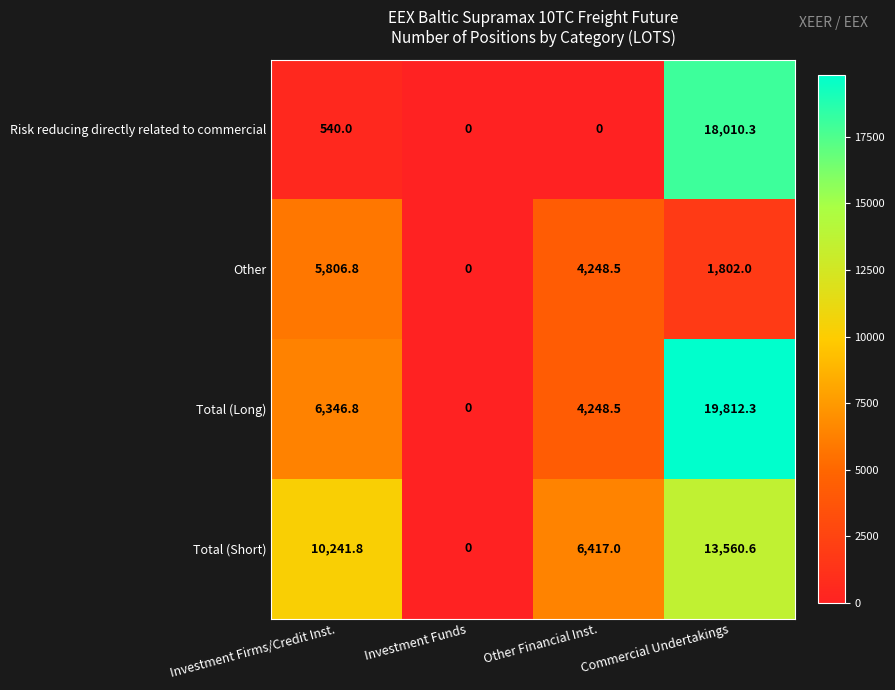

Which label corresponds to the largest value in the chart?

Commercial Undertakings